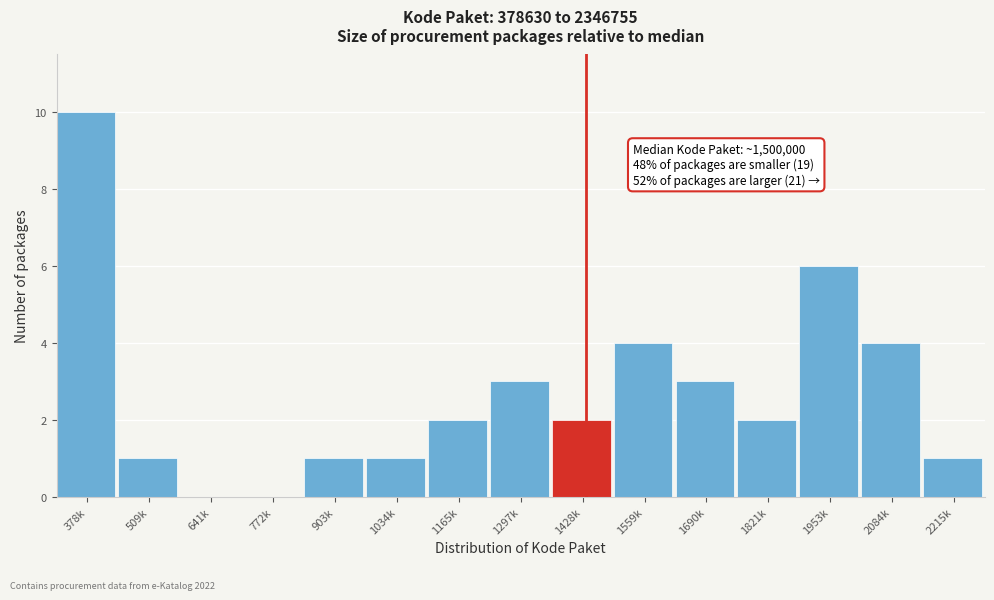

Reading left to right, transcribe all the data shown in this chart.

378k=10	509k=1	641k=0	772k=0	903k=1	1034k=1	1165k=2	1297k=3	1428k=2	1559k=4	1690k=3	1821k=2	1953k=6	2084k=4	2215k=1